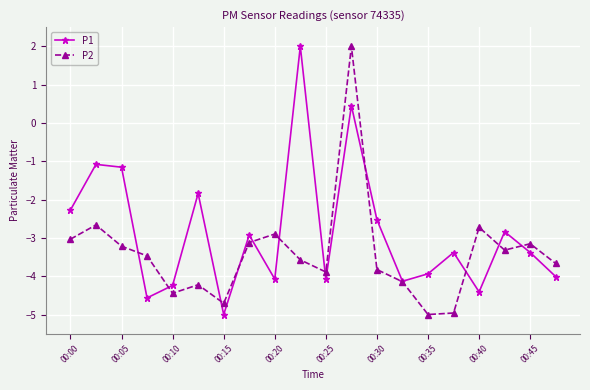

What is the minimum value for P1?

-5.0